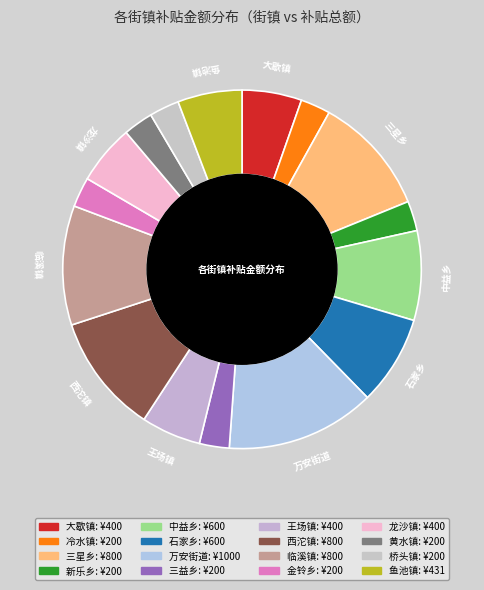

What is the largest slice in the pie chart?

万安街道